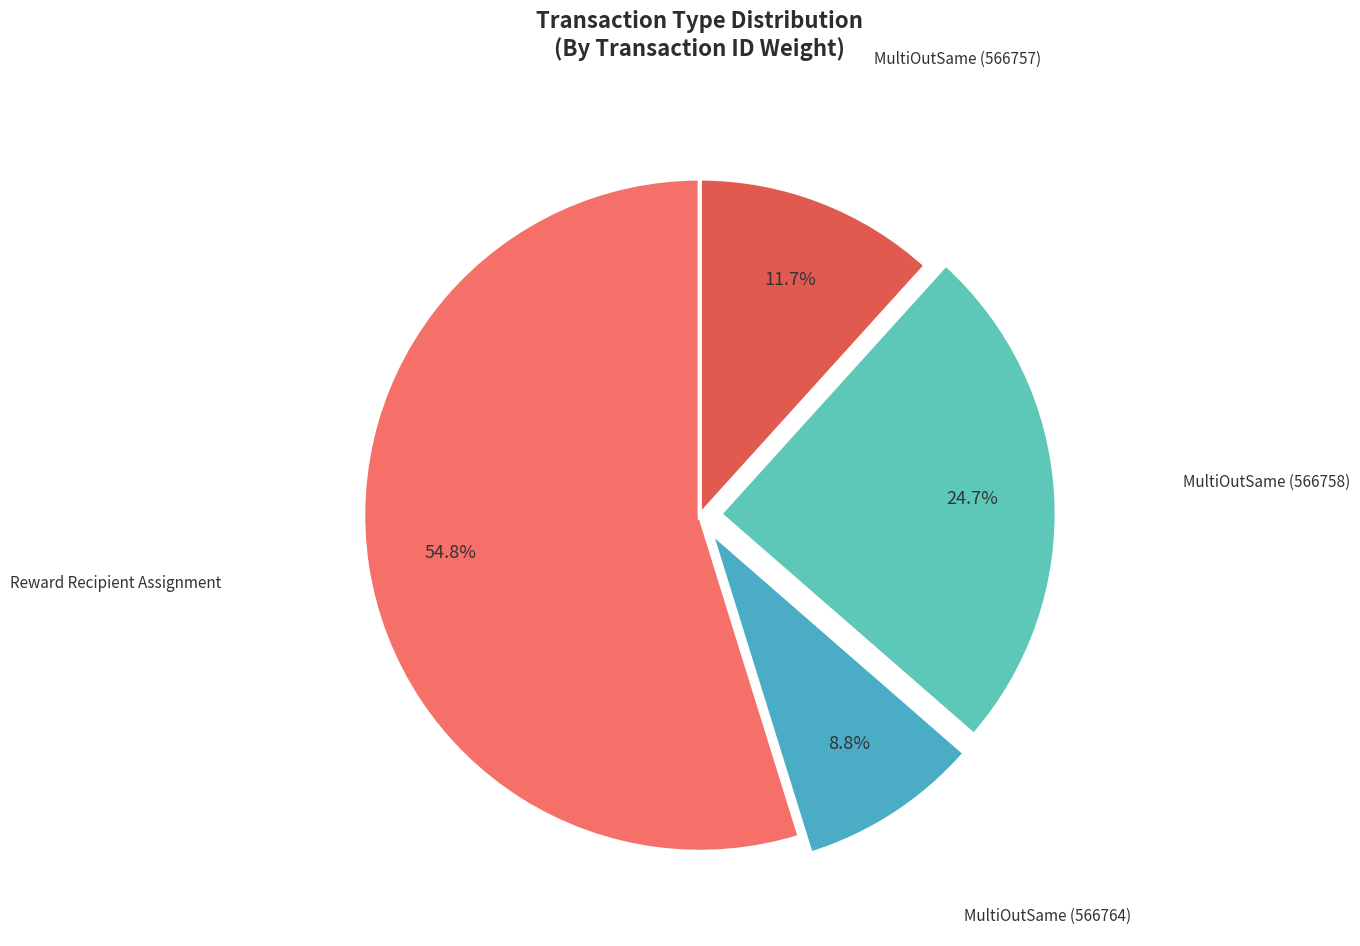

Count the number of slices in the pie.

4